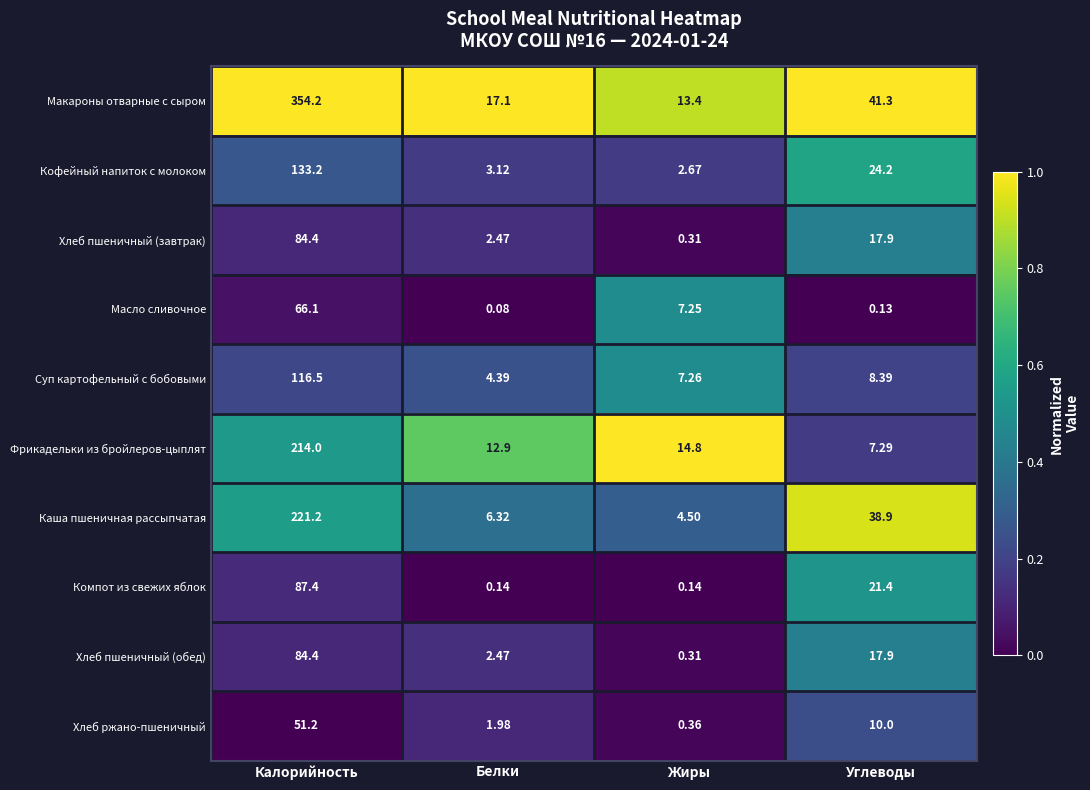

What is the spread (max minus min) of values at Углеводы?

41.2